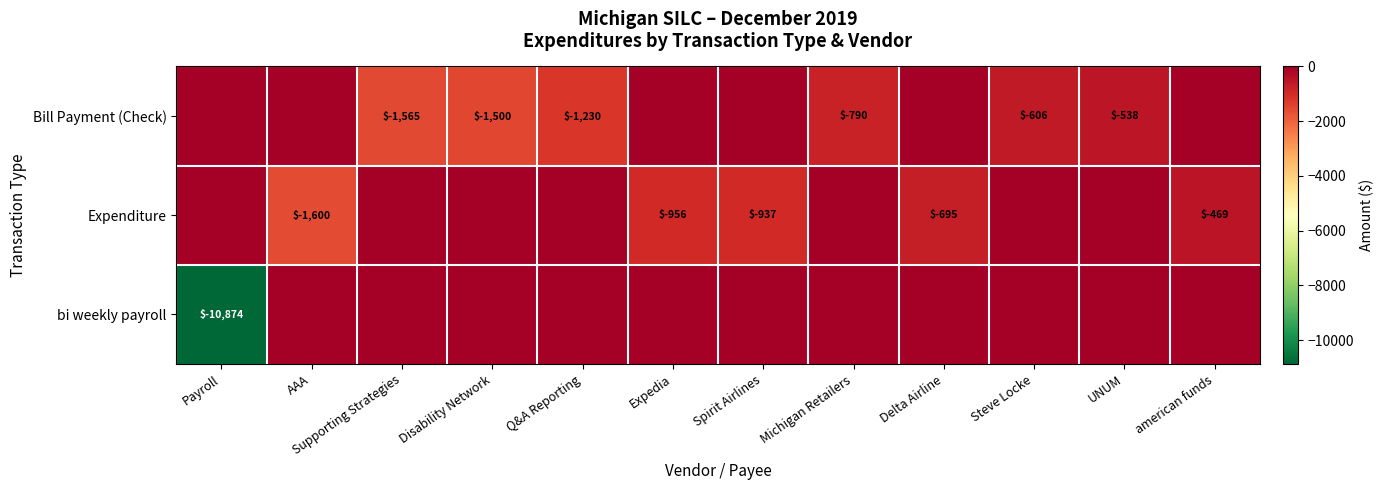

What is the sum of the Bill Payment (Check) values at Michigan Retailers and Steve Locke?

-1396